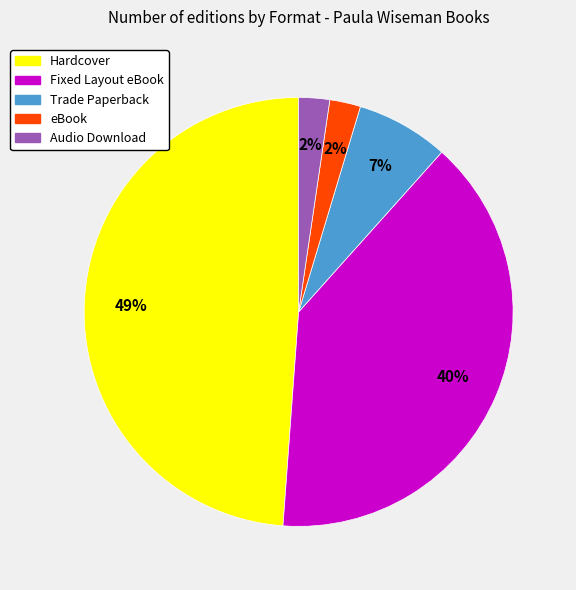

Does any single category account for the majority?

No